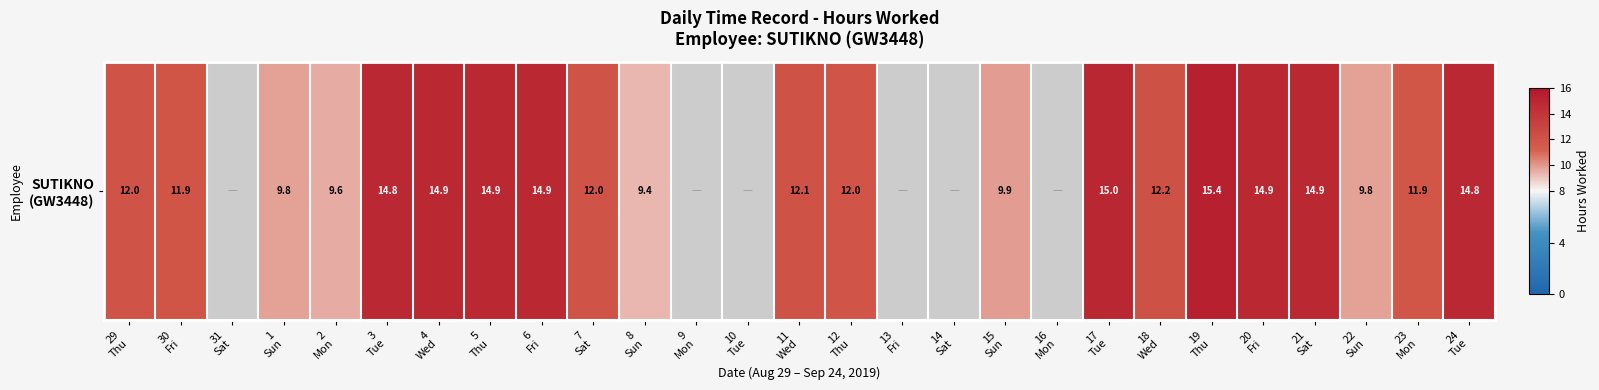

List the labels in order of value, largest first.

19
Thu, 17
Tue, 4
Wed, 20
Fri, 5
Thu, 21
Sat, 6
Fri, 24
Tue, 3
Tue, 18
Wed, 11
Wed, 7
Sat, 29
Thu, 12
Thu, 30
Fri, 23
Mon, 15
Sun, 22
Sun, 1
Sun, 2
Mon, 8
Sun, 31
Sat, 9
Mon, 10
Tue, 13
Fri, 14
Sat, 16
Mon